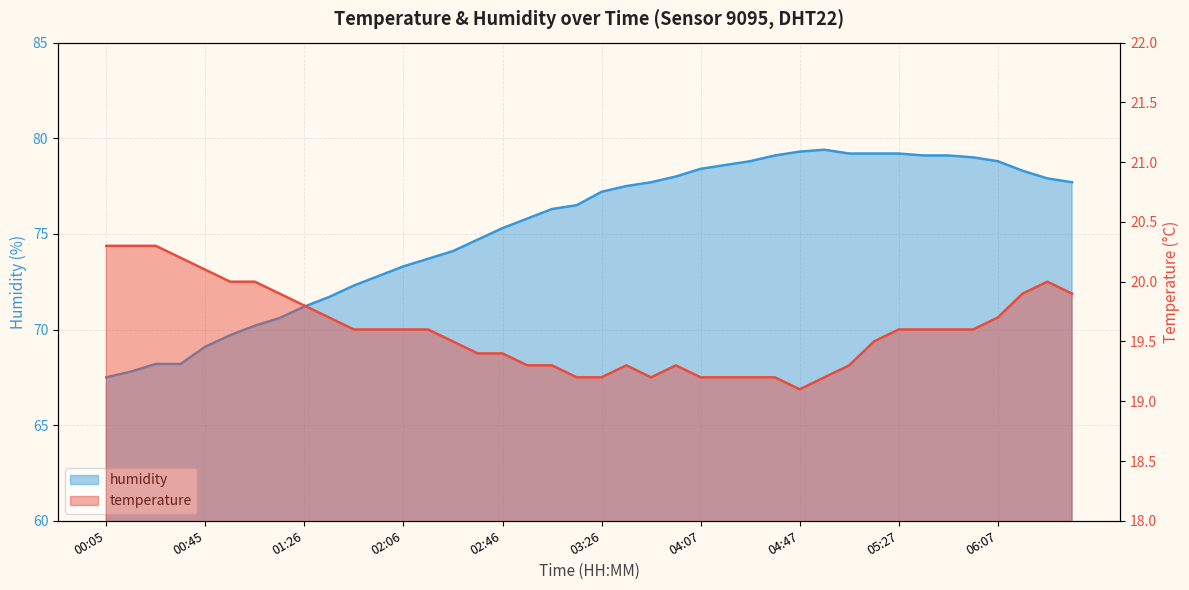

What is the difference between the humidity values at 01:16 and 03:47?

7.1